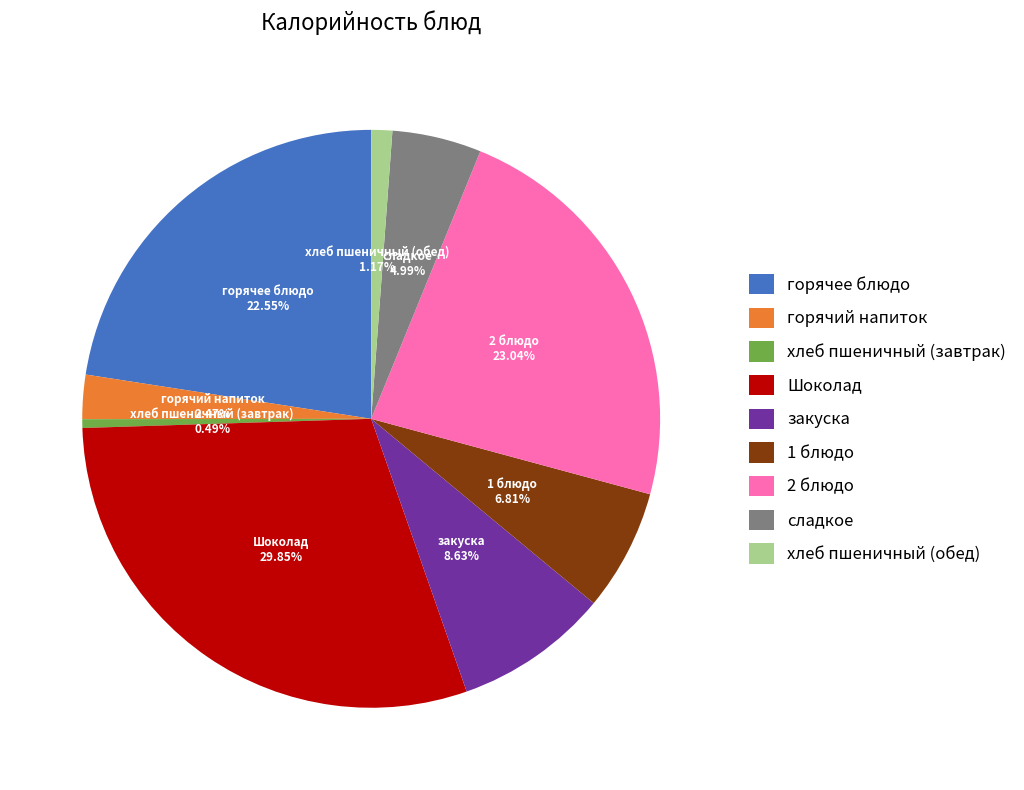

True or false: горячее блюдо accounts for 10% of the total.

False